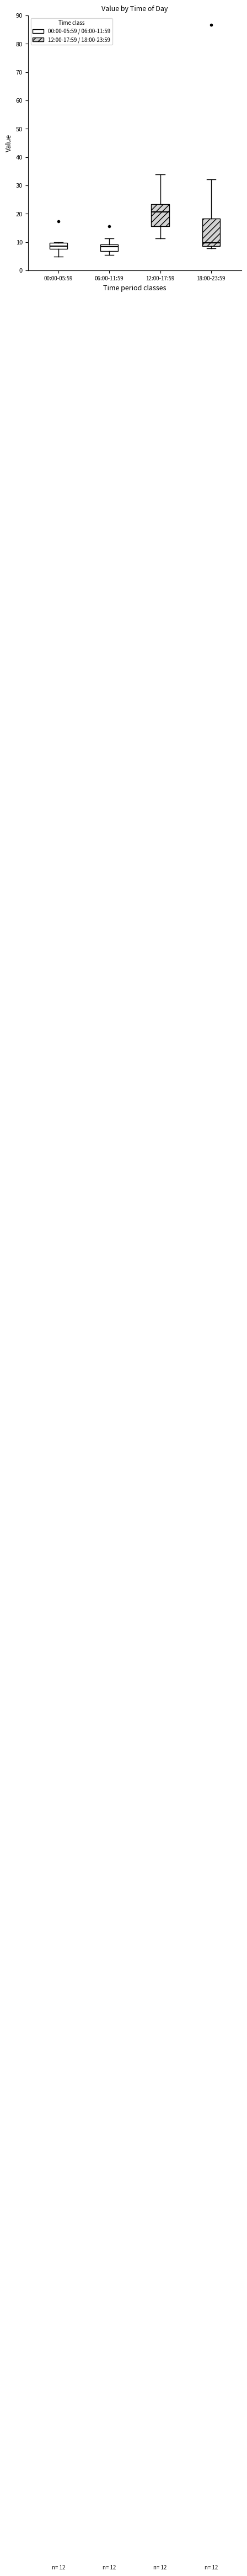

Which box's median line is the highest?

12:00-17:59